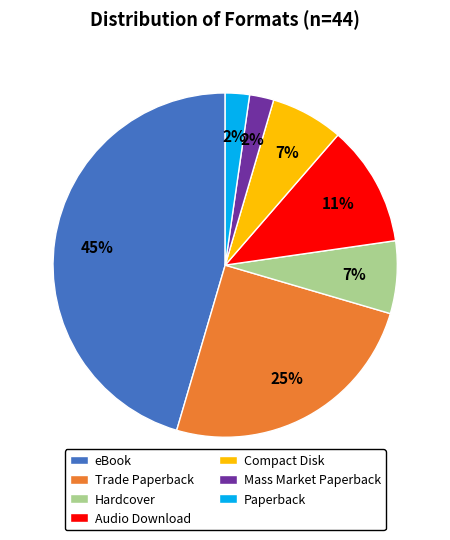

Is it true that Audio Download is 18% of the pie?

False